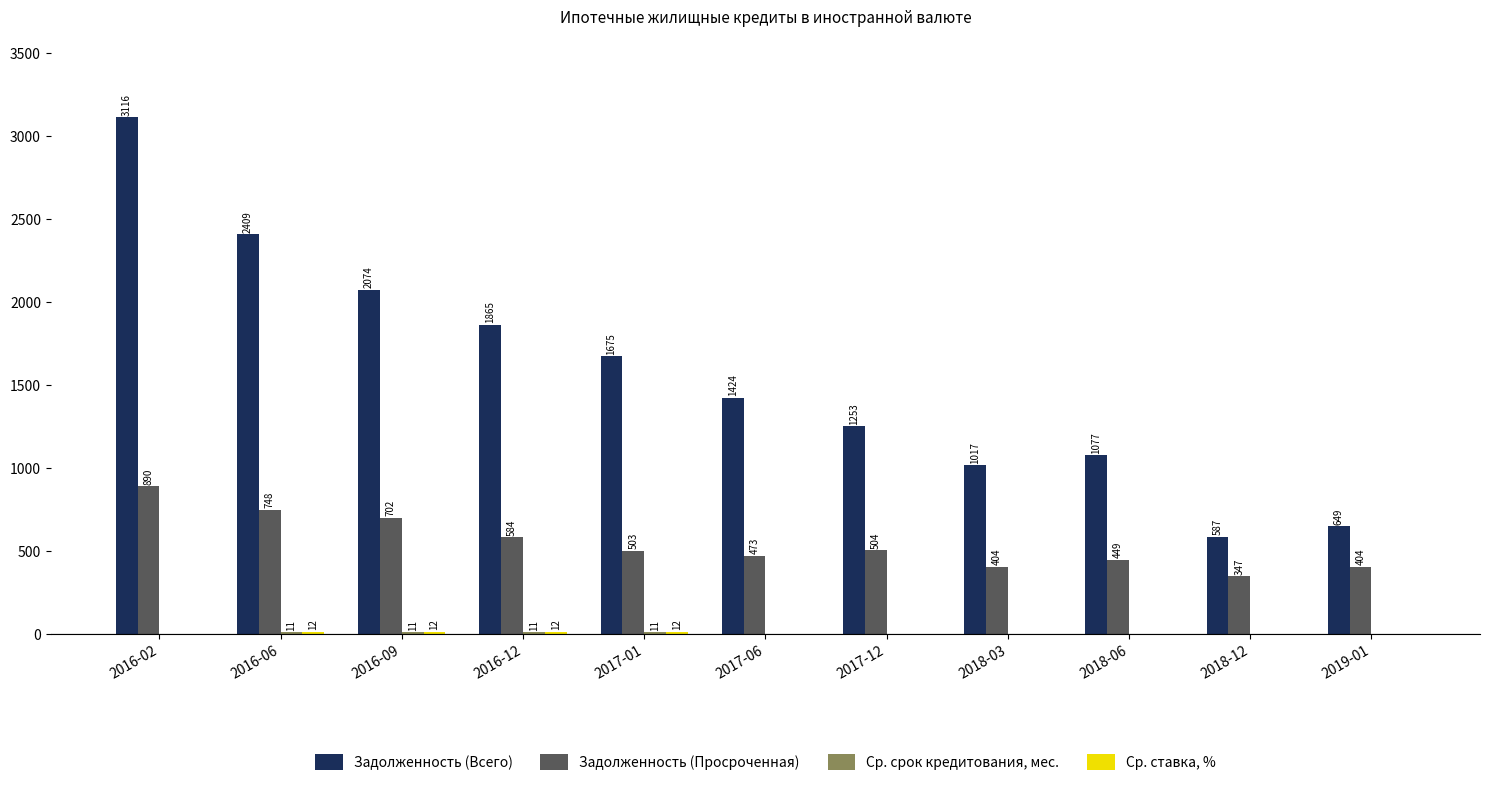

Between 2016-06 and 2017-06, which series saw the biggest shift?

Задолженность (Всего)